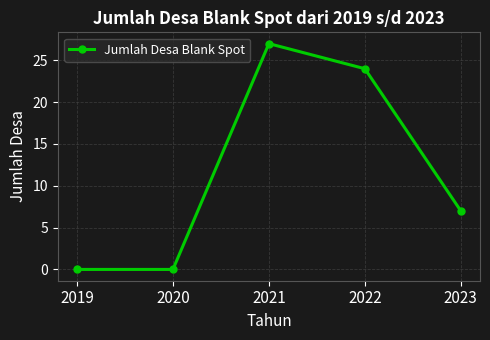

What is the greatest value displayed?

27